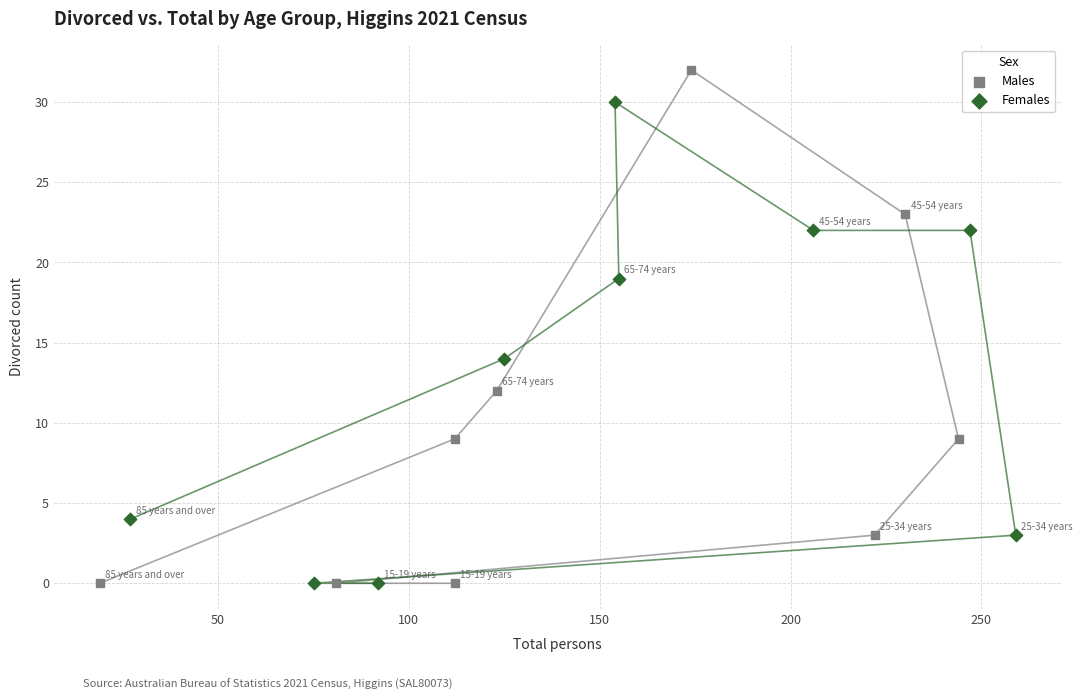

Which series has the widest spread of Y values?

Males